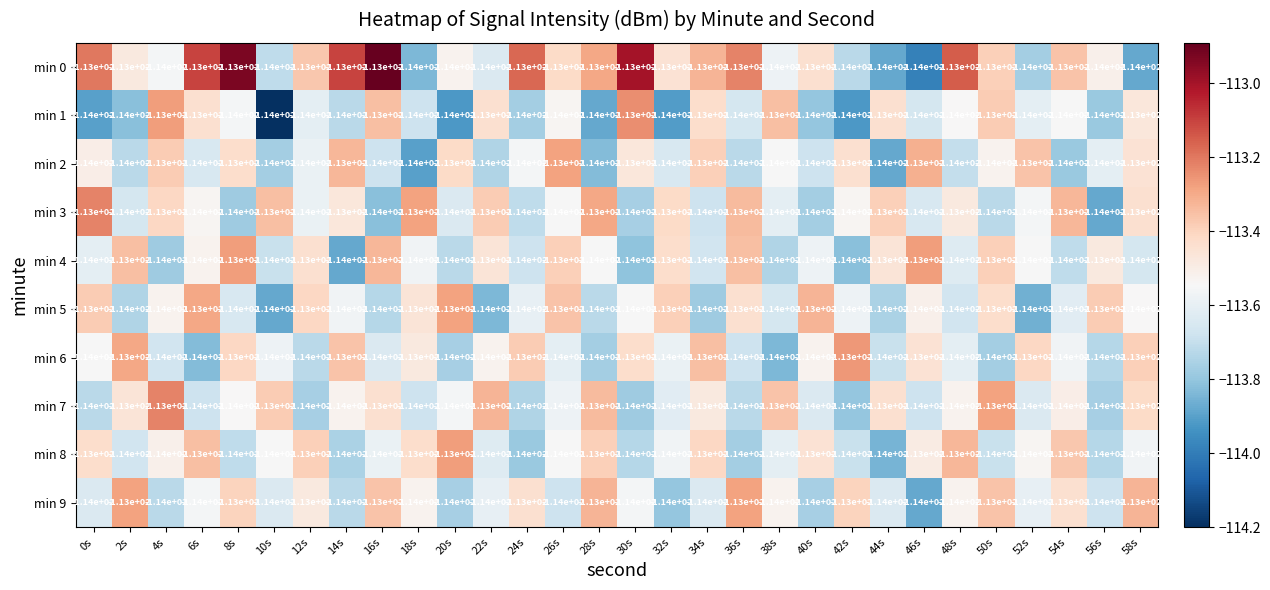

The min 2 series shows -114 at 2s. True or false?

True